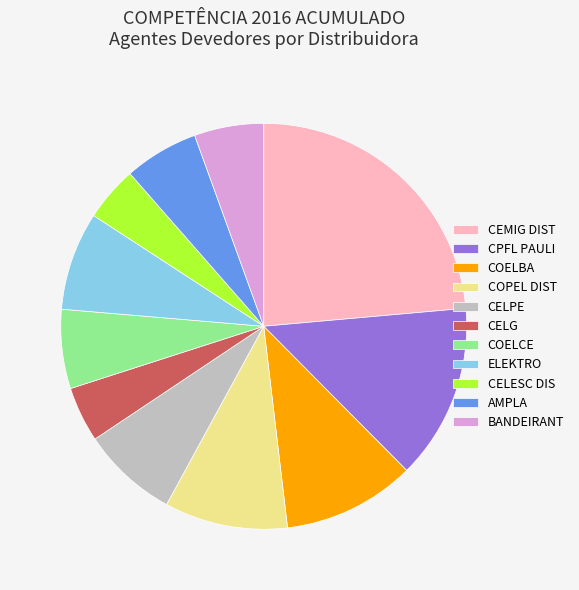

Between CELPE and CELG, which is larger?

CELPE